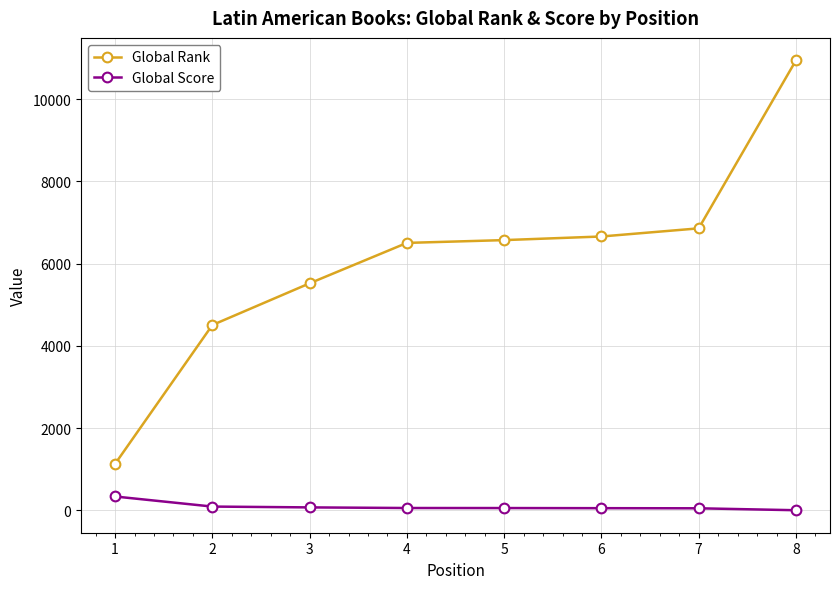

True or false: Global Score and Global Rank intersect in this chart.

False